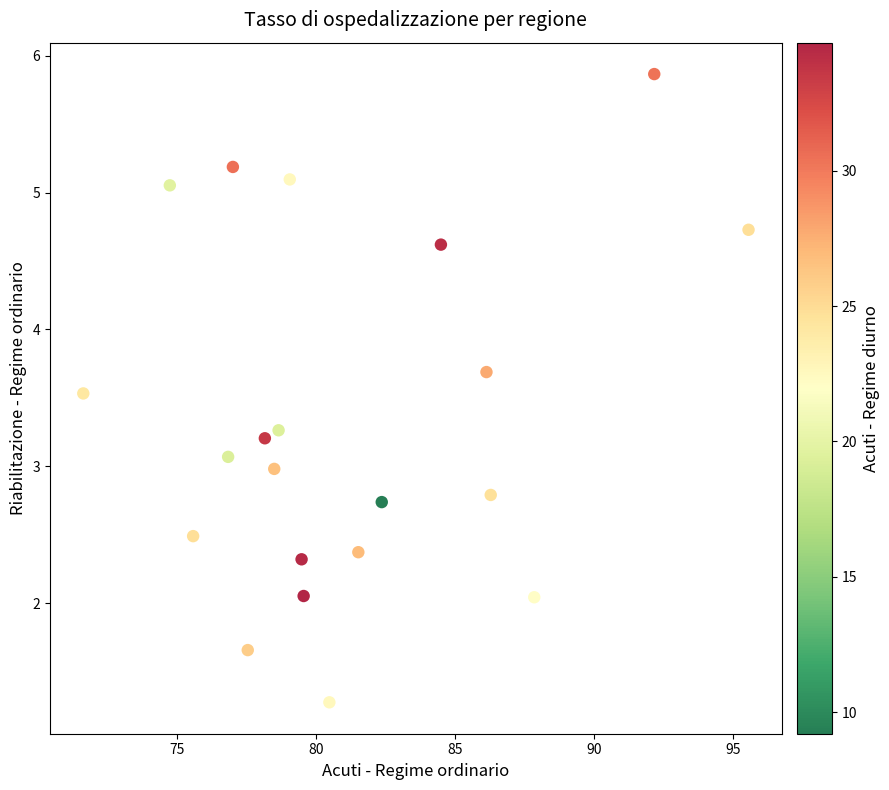

What is the range of X values (max minus min)?

24.0